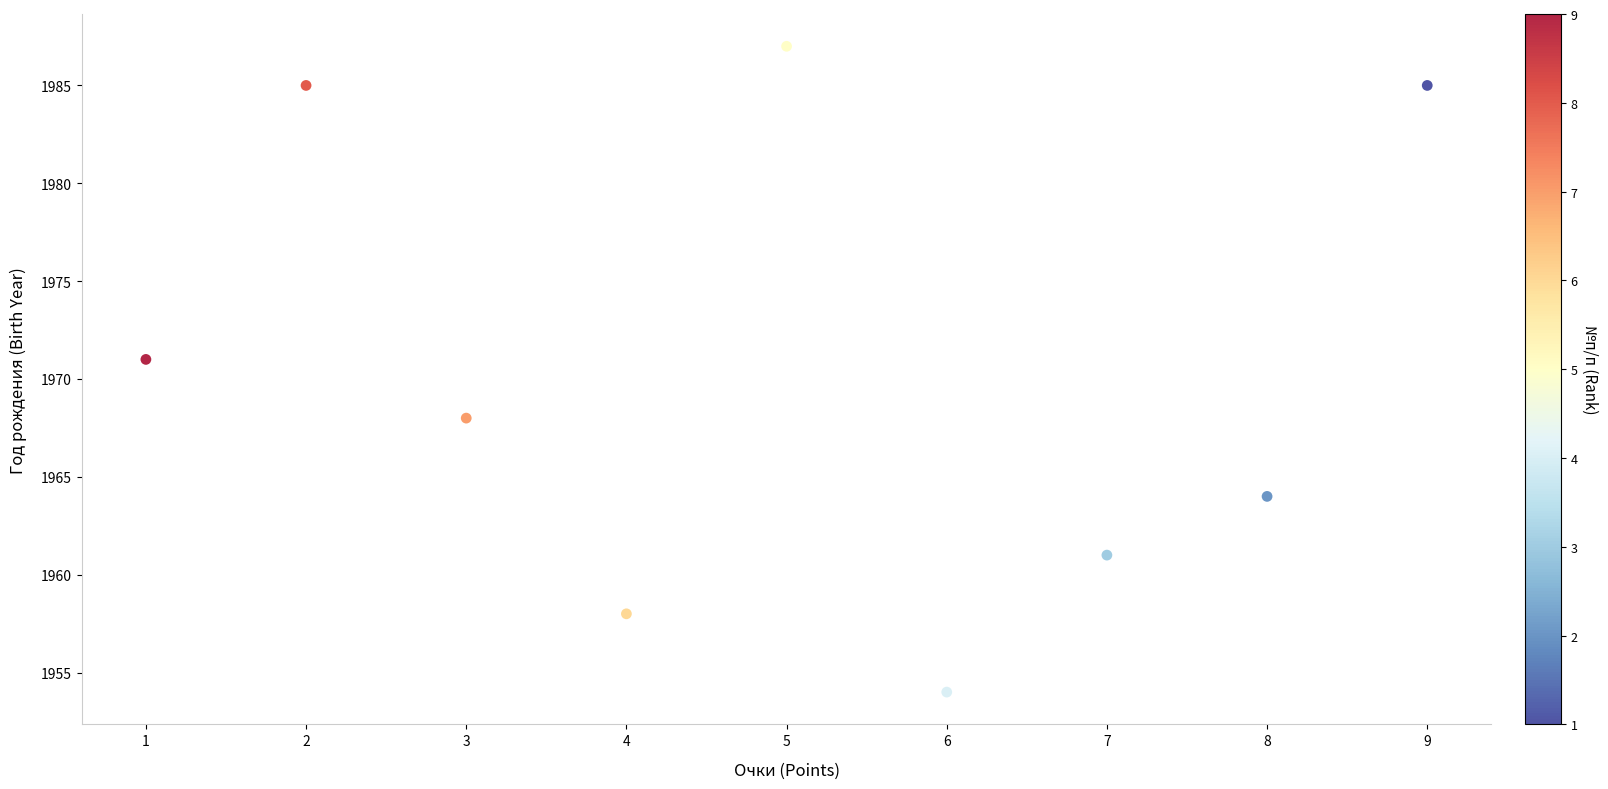

What is the average Y value?

1970